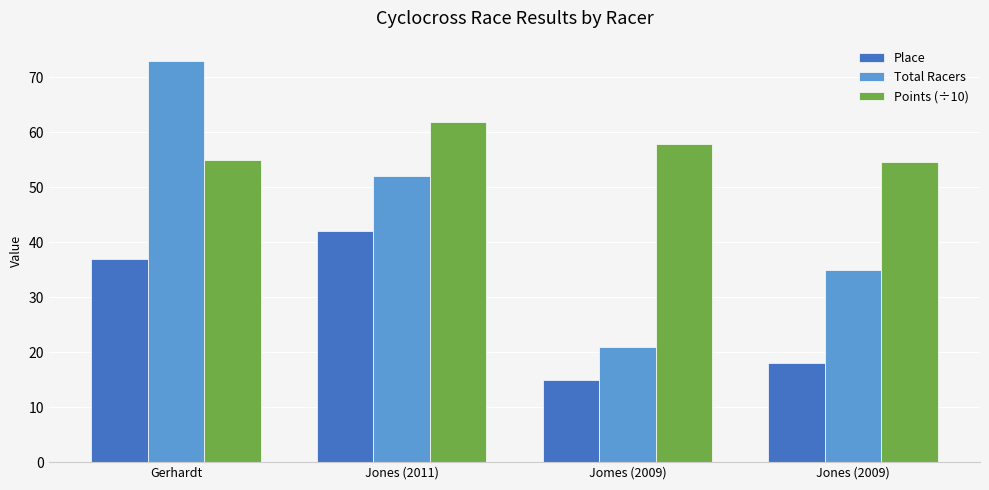

Reading left to right, list all the values displayed in this chart.

Place: 37.0	42.0	15.0	18.0
Total Racers: 73.0	52.0	21.0	35.0
Points (÷10): 54.9	61.8	57.8	54.5